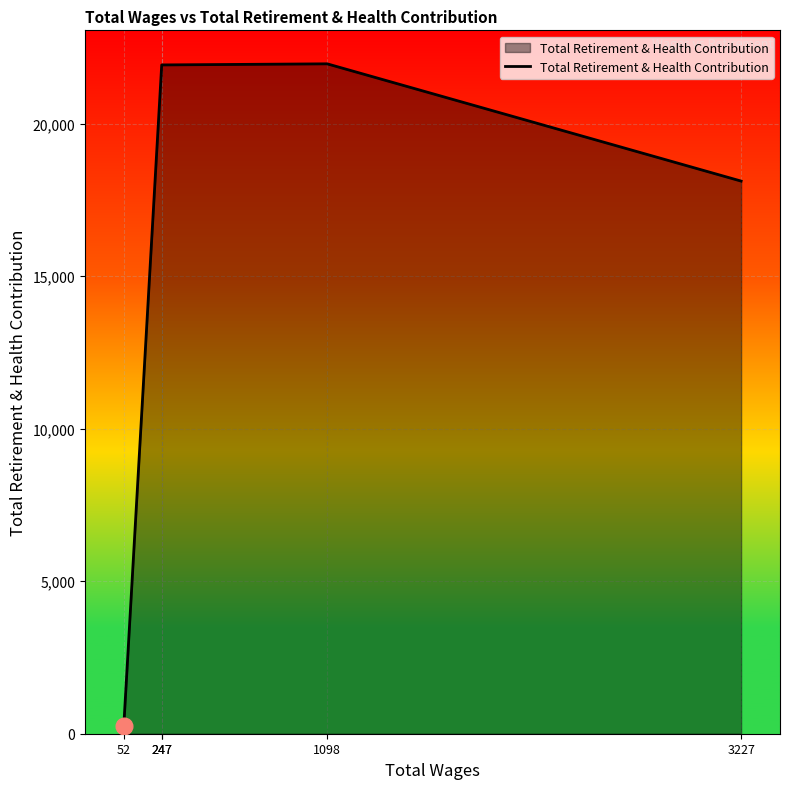

How many points are higher than both their immediate neighbors (excluding endpoints)?

1